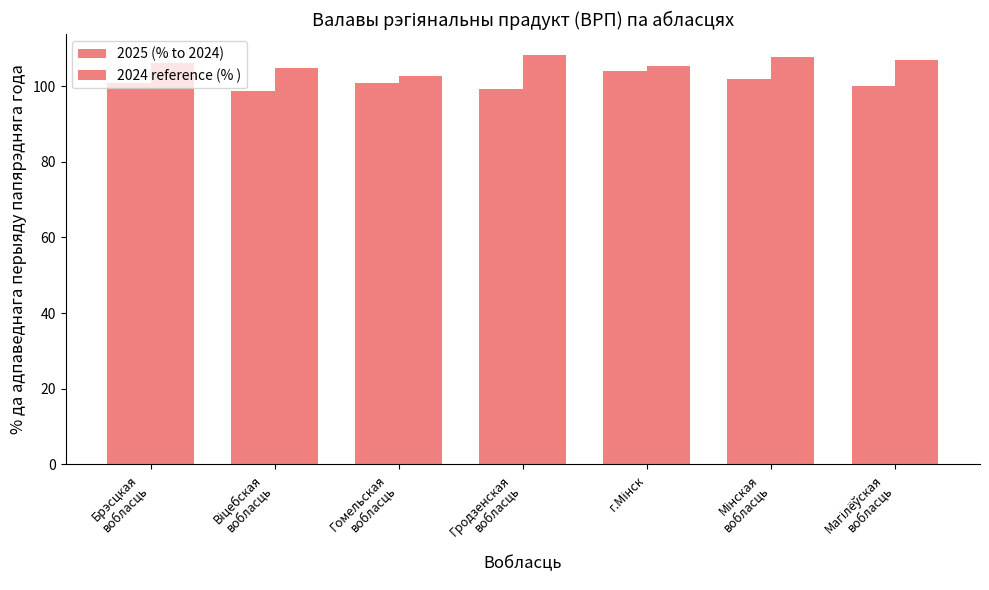

What is the difference between the highest and lowest values at Віцебская
вобласць?

6.1